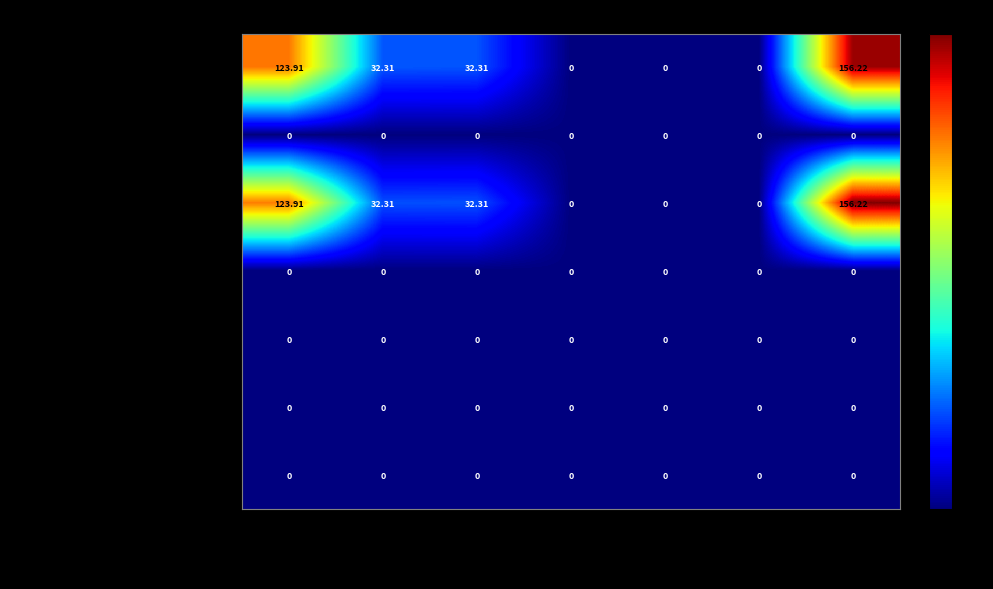

At which category is the sum across all series the highest?

Остаток кон.